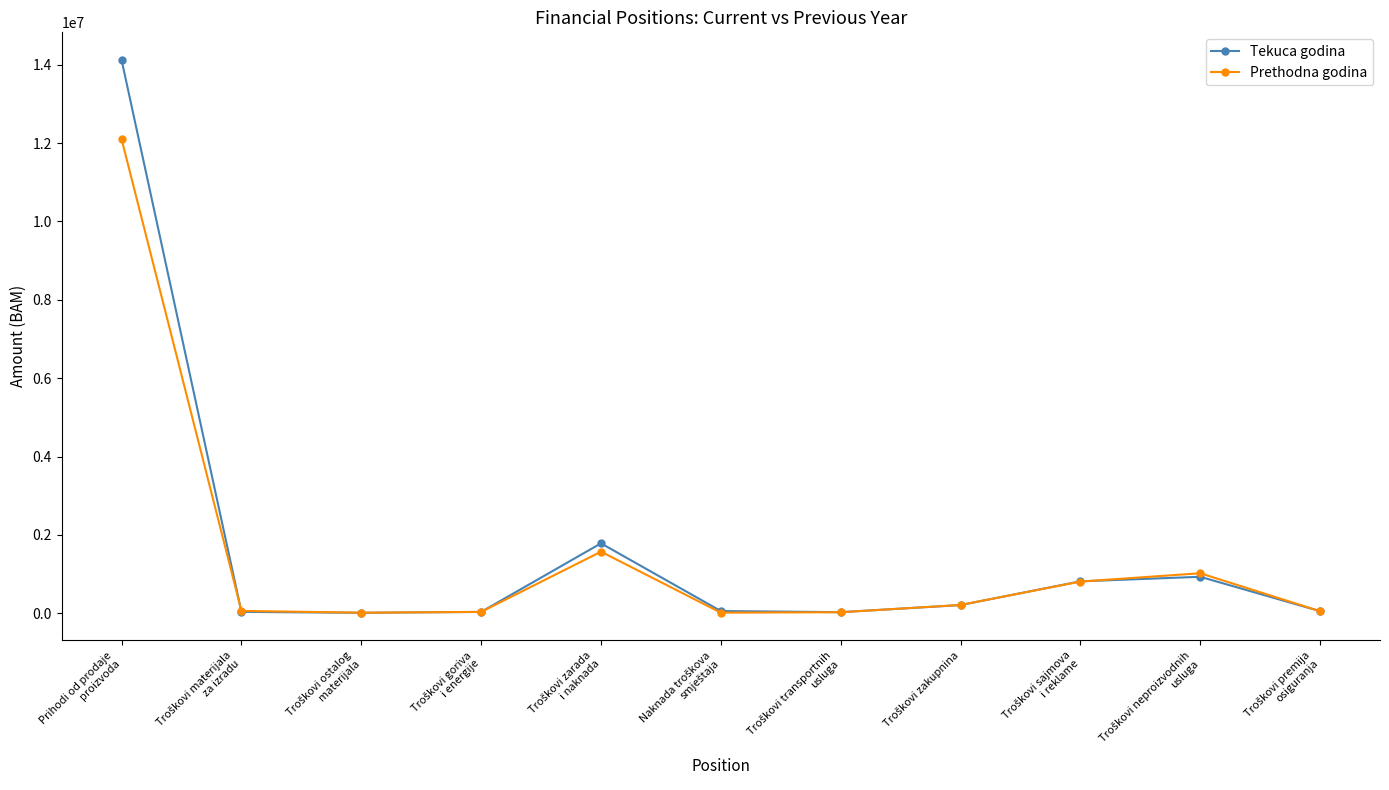

What is the maximum value for Tekuca godina?

14120670